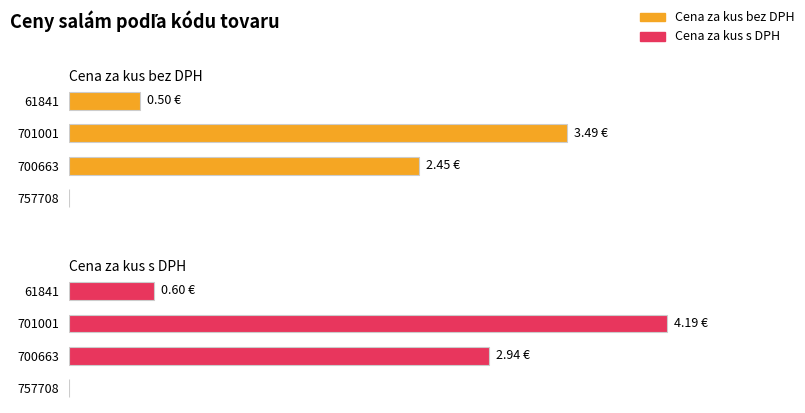

What is the sum of all Cena za kus s DPH values?

7.7